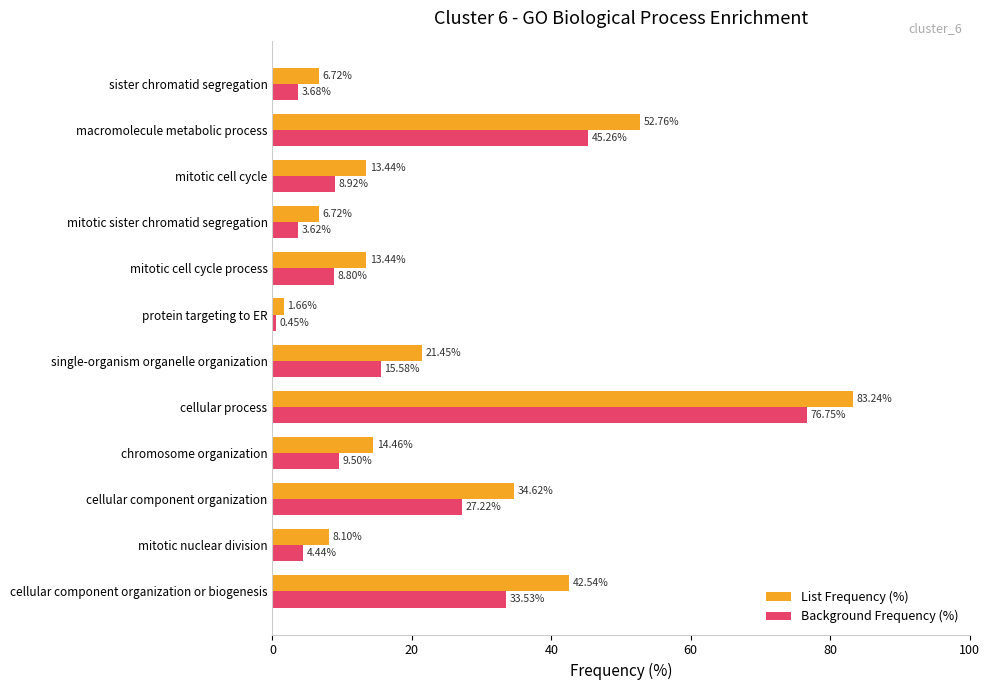

Which series changed the most between cellular component organization and mitotic cell cycle process?

List Frequency (%)